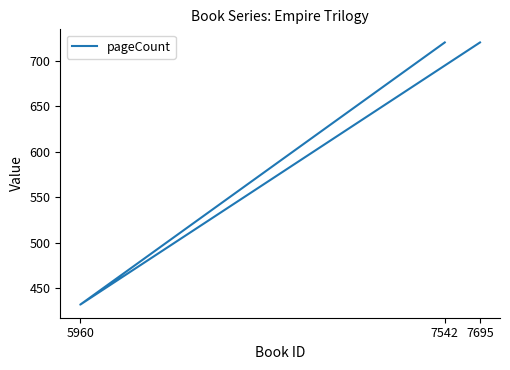

What is the sum of the values at 7695 and 5960?

1152